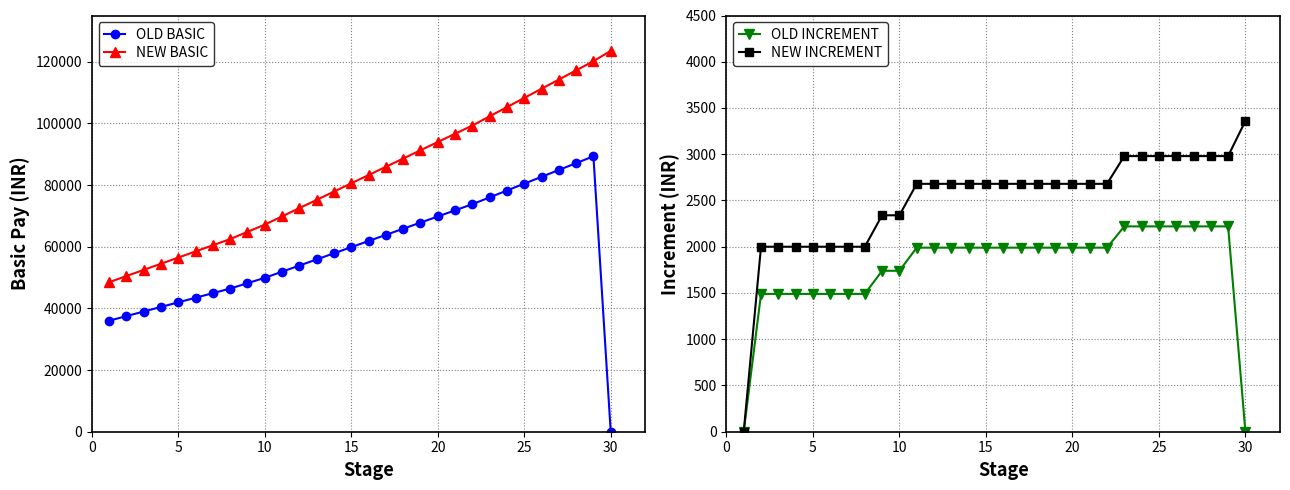

Reading right to left, what are all the values shown in this chart?

OLD BASIC: 0	89330	87110	84890	82670	80450	78230	76010	73790	71800	69810	67820	65830	63840	61850	59860	57870	55880	53890	51900	49910	48170	46430	44940	43450	41960	40470	38980	37490	36000
NEW BASIC: 123540	120180	117200	114220	111240	108260	105280	102300	99320	96640	93960	91280	88600	85920	83240	80560	77880	75200	72520	69840	67160	64820	62480	60480	58480	56480	54480	52480	50480	48480
OLD INCREMENT: 0	2220	2220	2220	2220	2220	2220	2220	1990	1990	1990	1990	1990	1990	1990	1990	1990	1990	1990	1990	1740	1740	1490	1490	1490	1490	1490	1490	1490	0
NEW INCREMENT: 3360	2980	2980	2980	2980	2980	2980	2980	2680	2680	2680	2680	2680	2680	2680	2680	2680	2680	2680	2680	2340	2340	2000	2000	2000	2000	2000	2000	2000	0